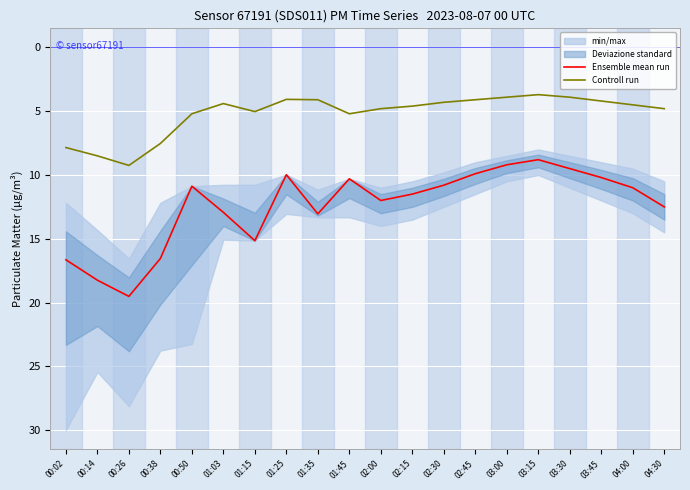

The Controll run series shows 2.4 at 01:03. True or false?

False